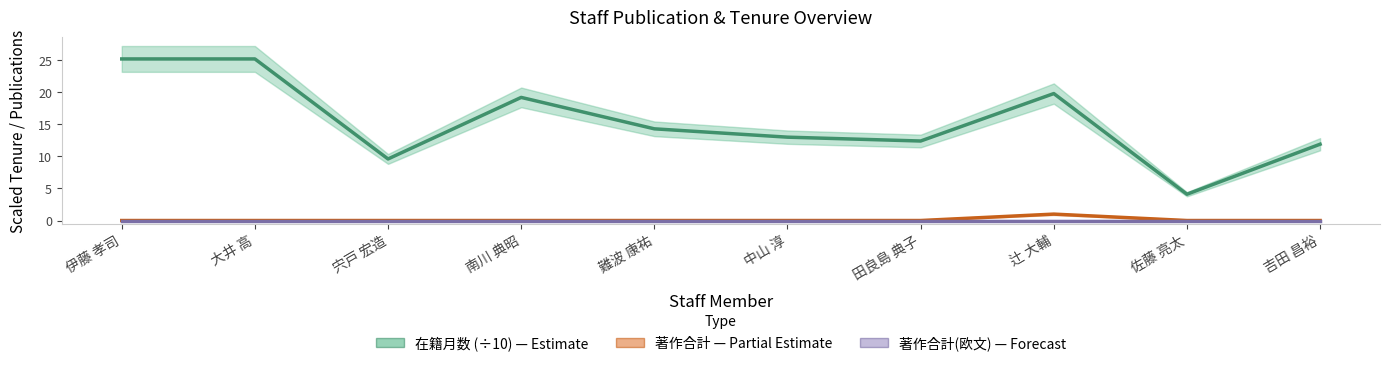

True or false: 在籍月数 (÷10) and 著作合計(欧文) intersect in this chart.

False